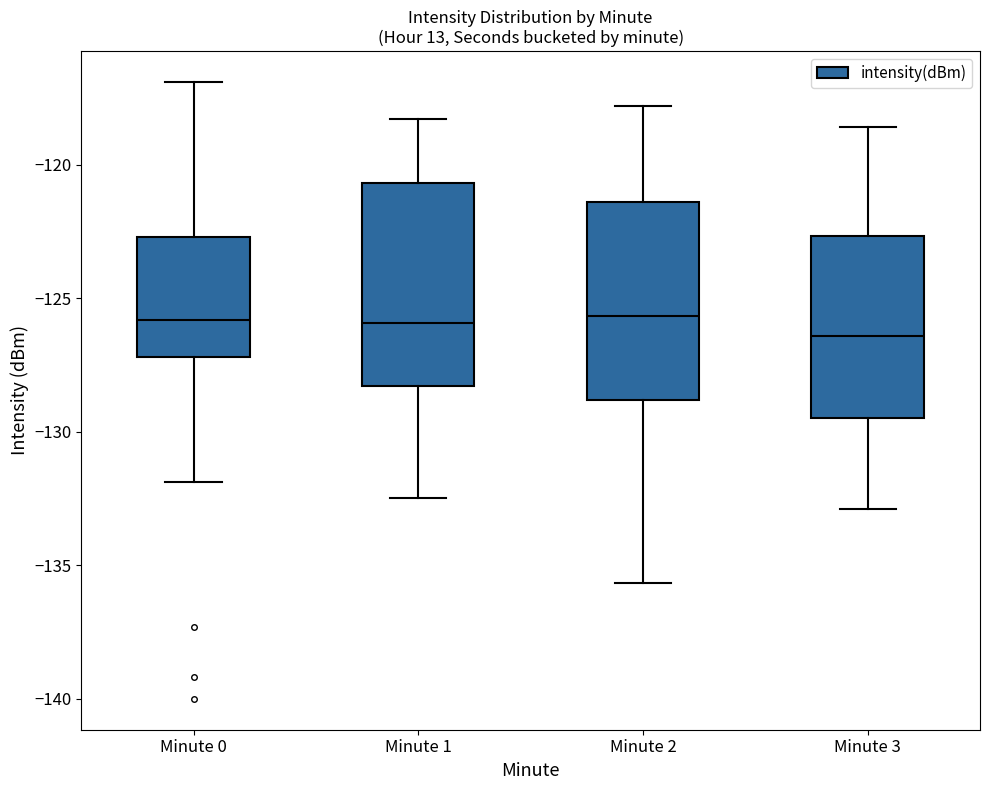

Reading left to right, transcribe this box plot: for each box, give where its median line is, the range the box spans, and where its two whiskers end, as read against the y-axis. The values are not printed on the chart, so give them approximately, as read against the axis.

Minute 0: median -126.0, box -127.0 to -122.5, whiskers -132.0 to -117.0
Minute 1: median -126.0, box -128.5 to -120.5, whiskers -132.5 to -118.5
Minute 2: median -125.5, box -129.0 to -121.5, whiskers -135.5 to -118.0
Minute 3: median -126.5, box -129.5 to -122.5, whiskers -133.0 to -118.5